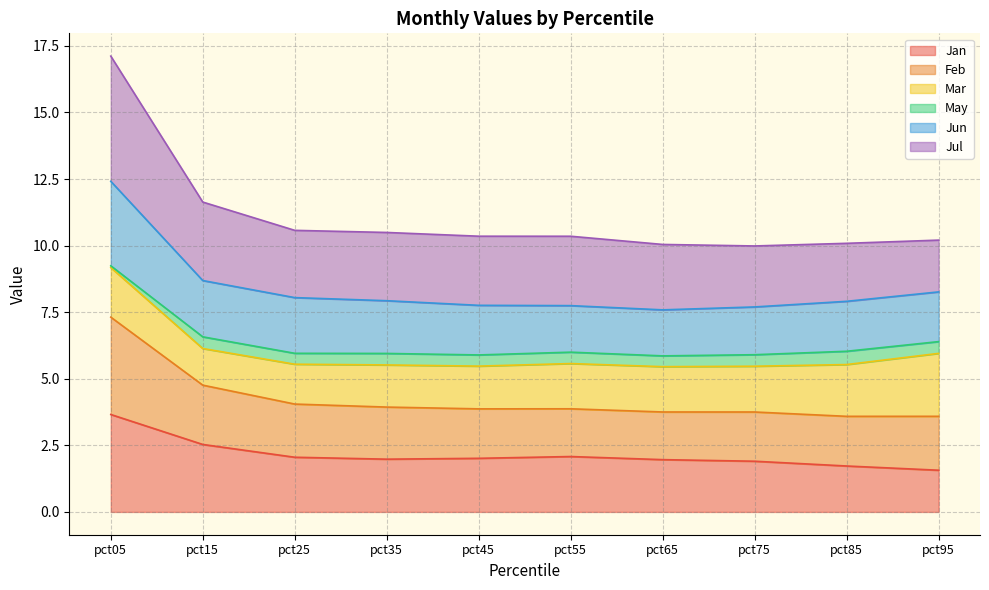

The Jan series shows 4.1 at pct15. True or false?

False